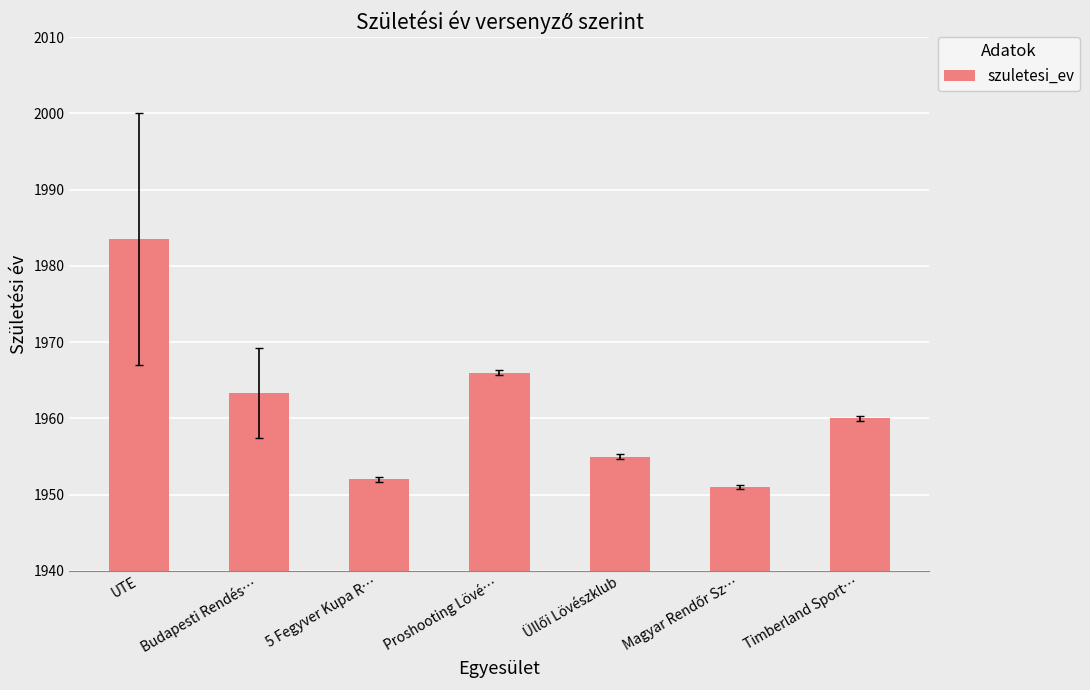

Which has a higher value, Budapesti Rendés… or UTE?

UTE